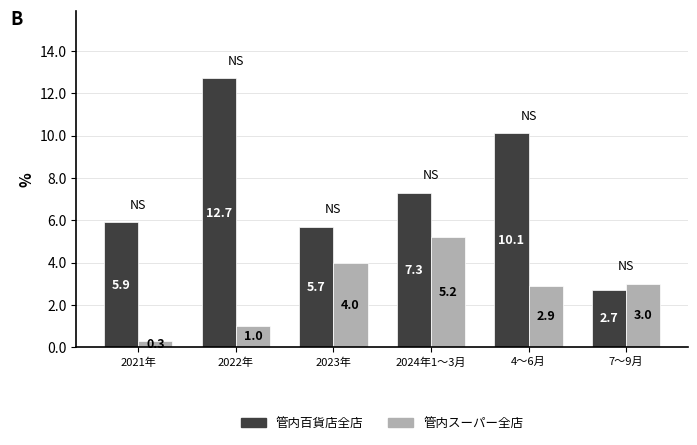

The value of 管内スーパー全店 at 2022年 is 0.4. True or false?

False